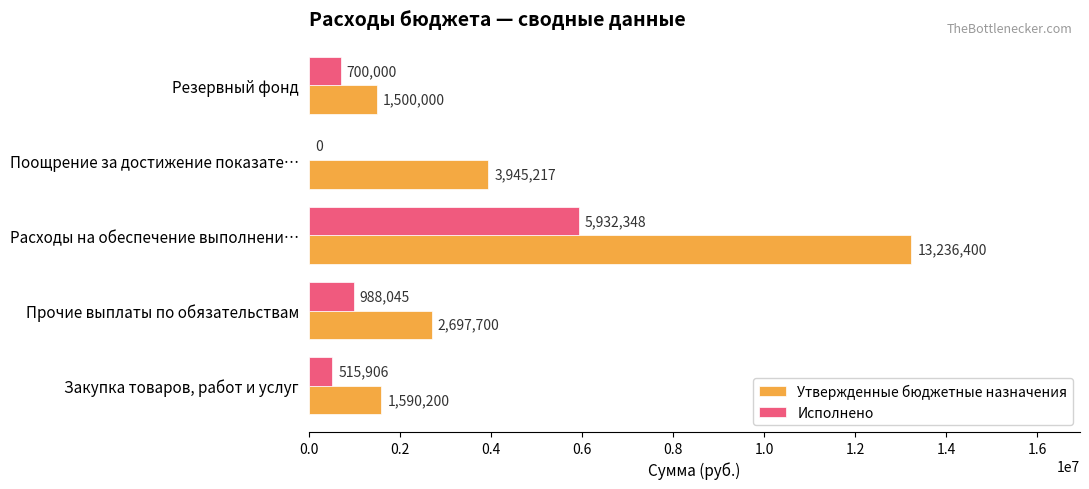

How many categories are shown in the chart?

5